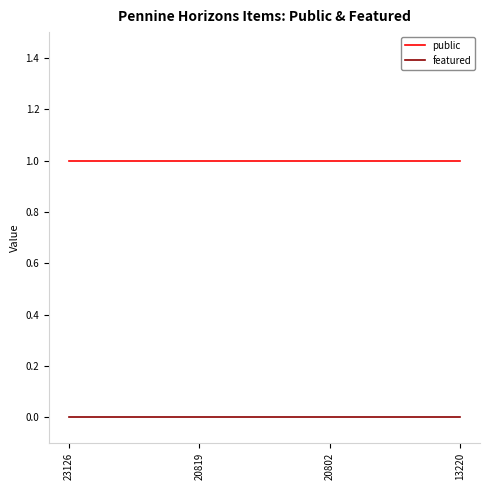

At how many categories does at least one series exceed 0?

4